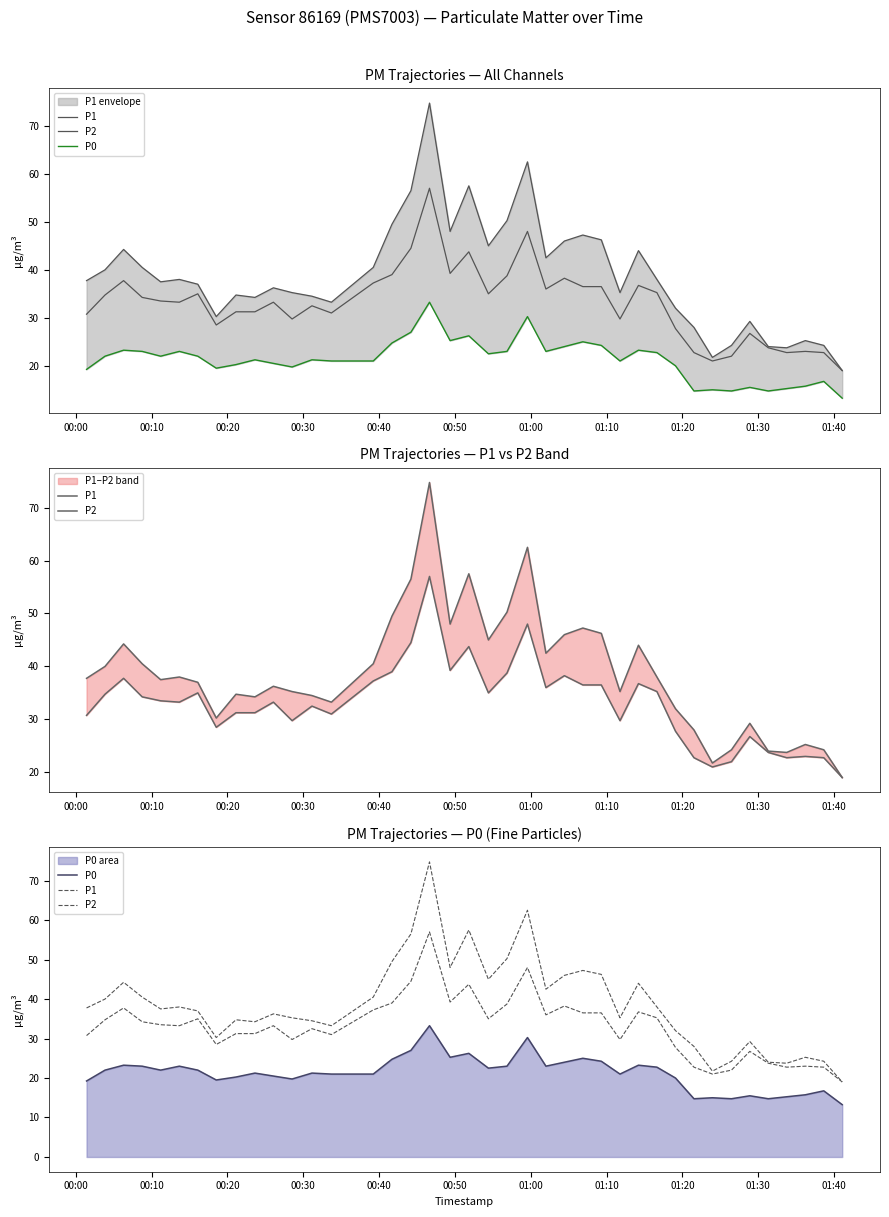

How many data points in P0 are less than 22?

20